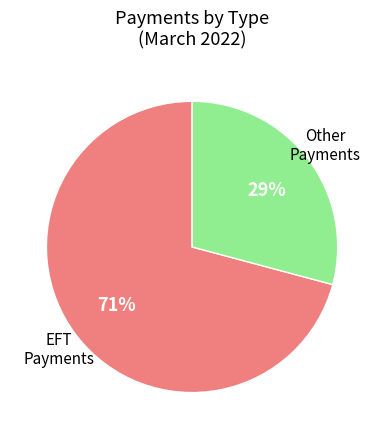

To the nearest percent, what is the average slice percentage?

50%